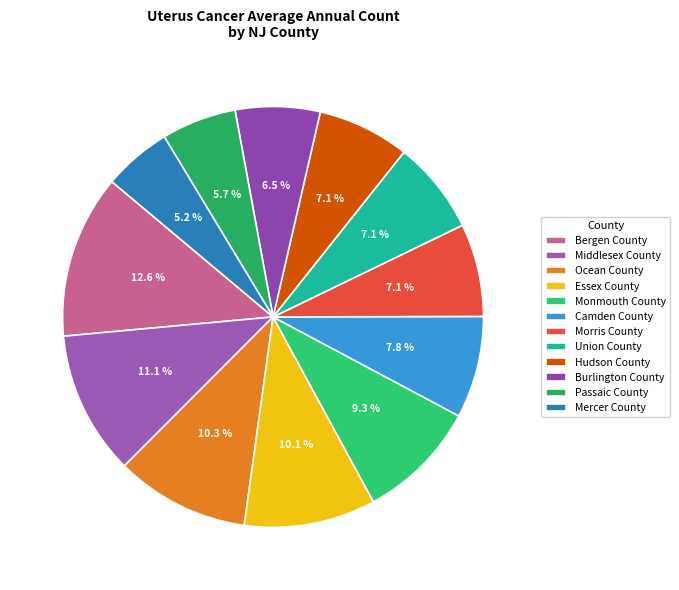

How much of the chart is everything except Middlesex County?

88.9%